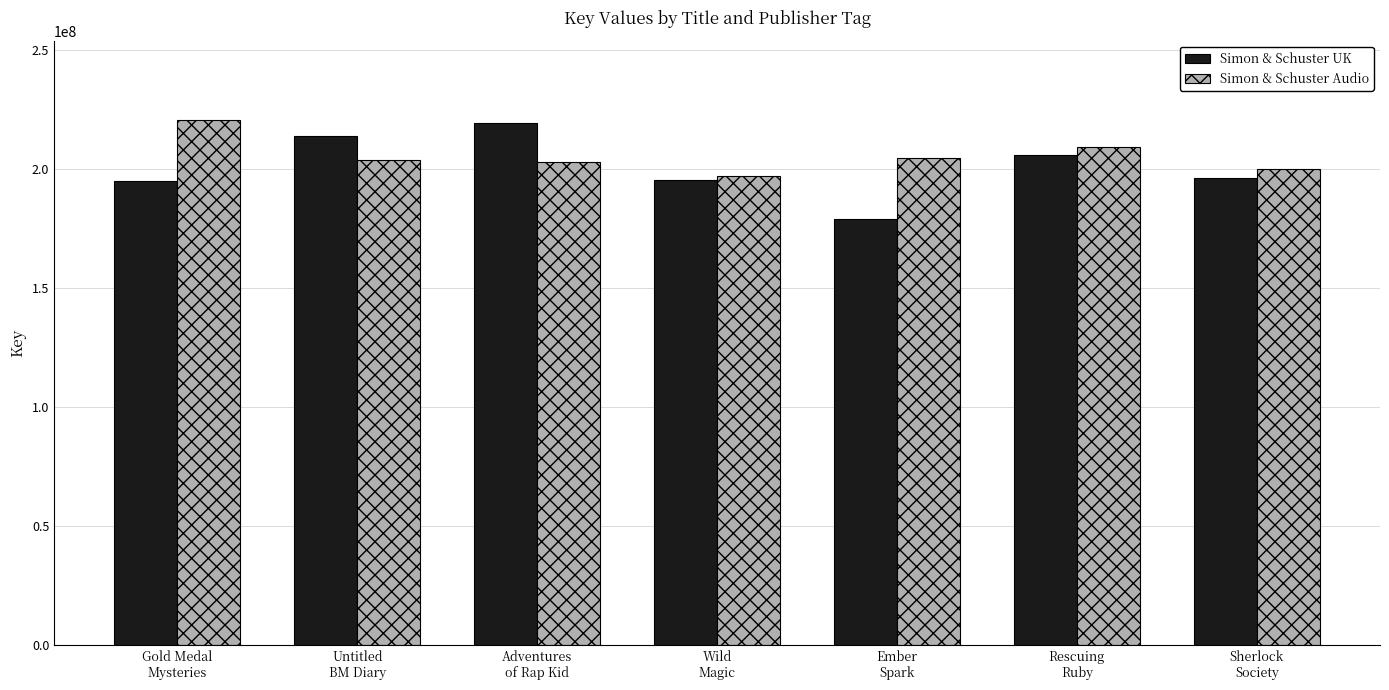

Which series has the largest total across all categories?

Simon & Schuster Audio